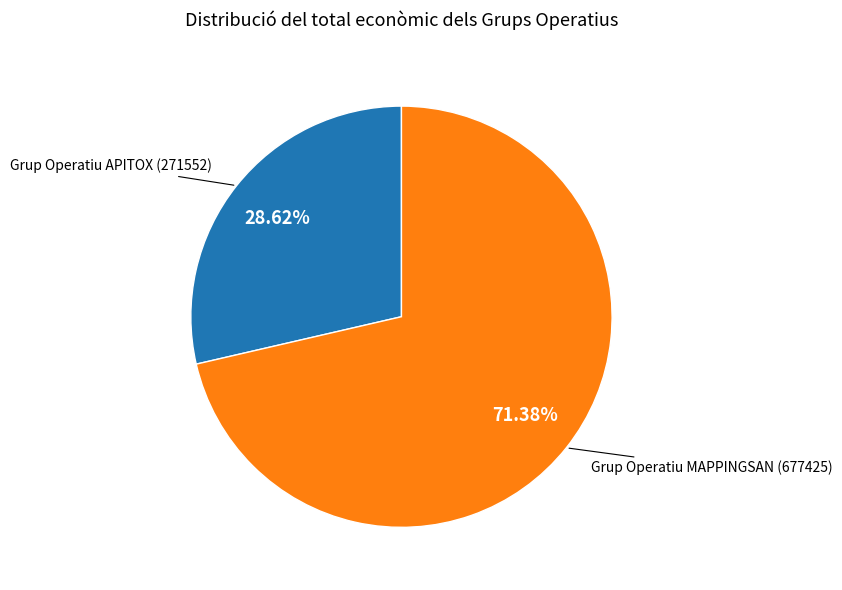

How many slices are in this pie chart?

2